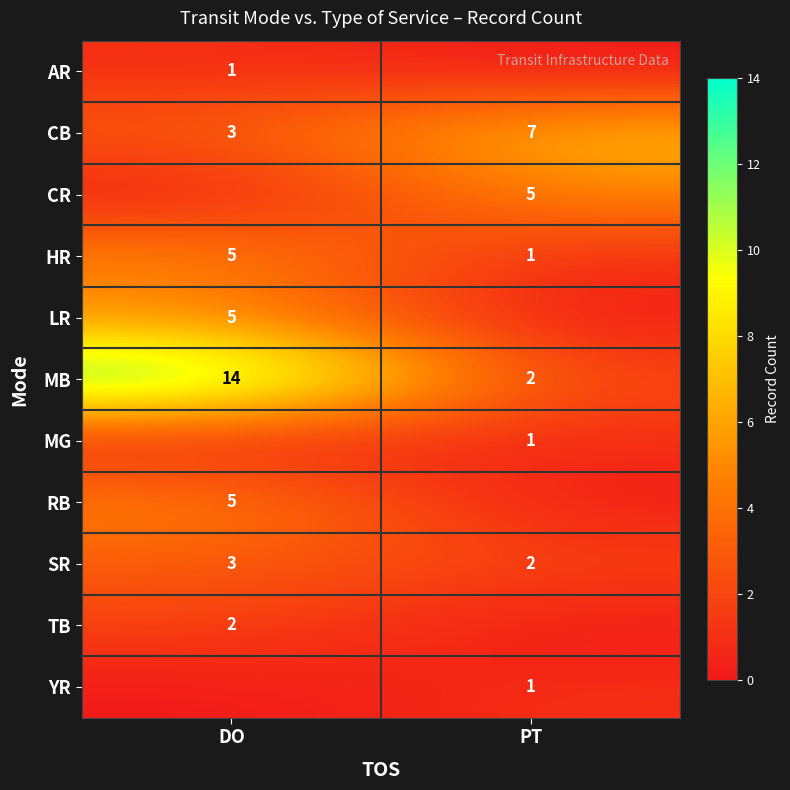

Is the value of HR at PT greater than the value of MB at PT?

No